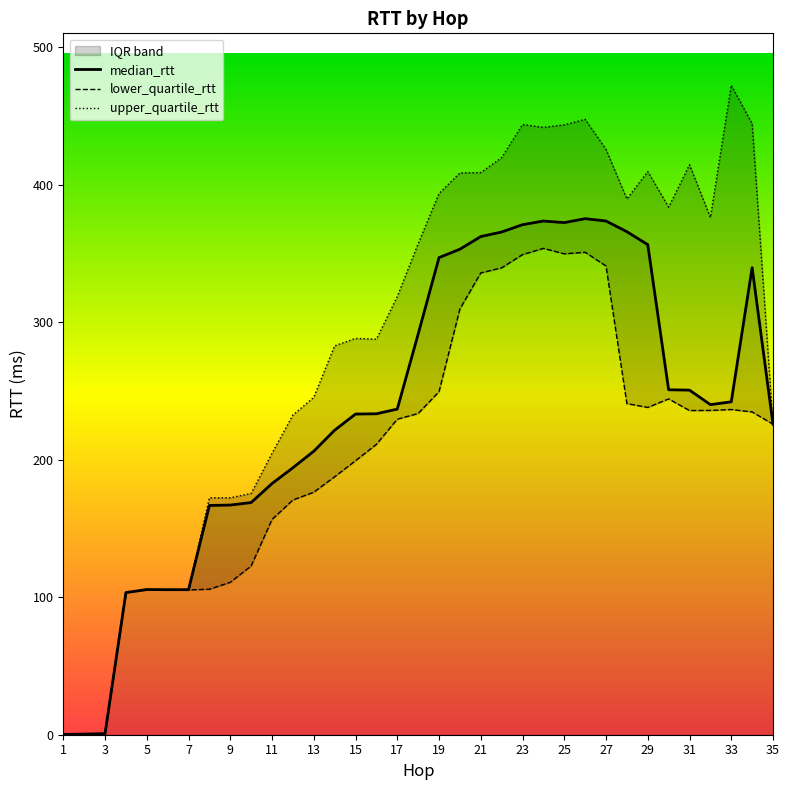

What is the highest value of the median_rtt series?

375.3